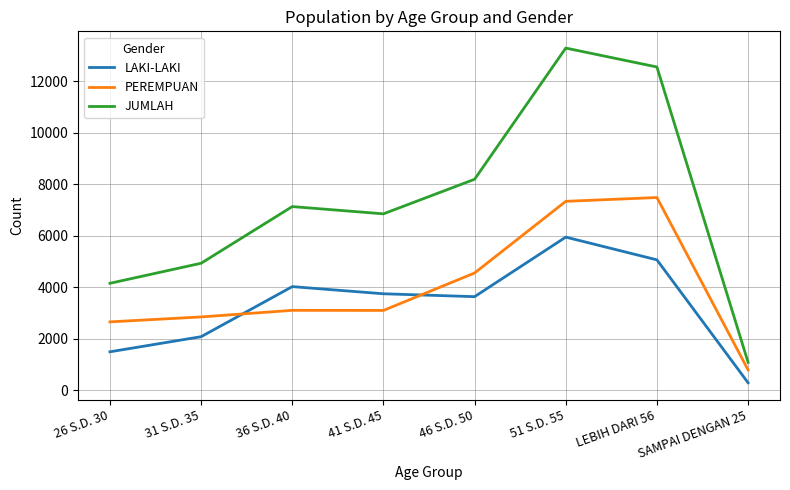

Which series changed the most between 41 S.D. 45 and SAMPAI DENGAN 25?

JUMLAH